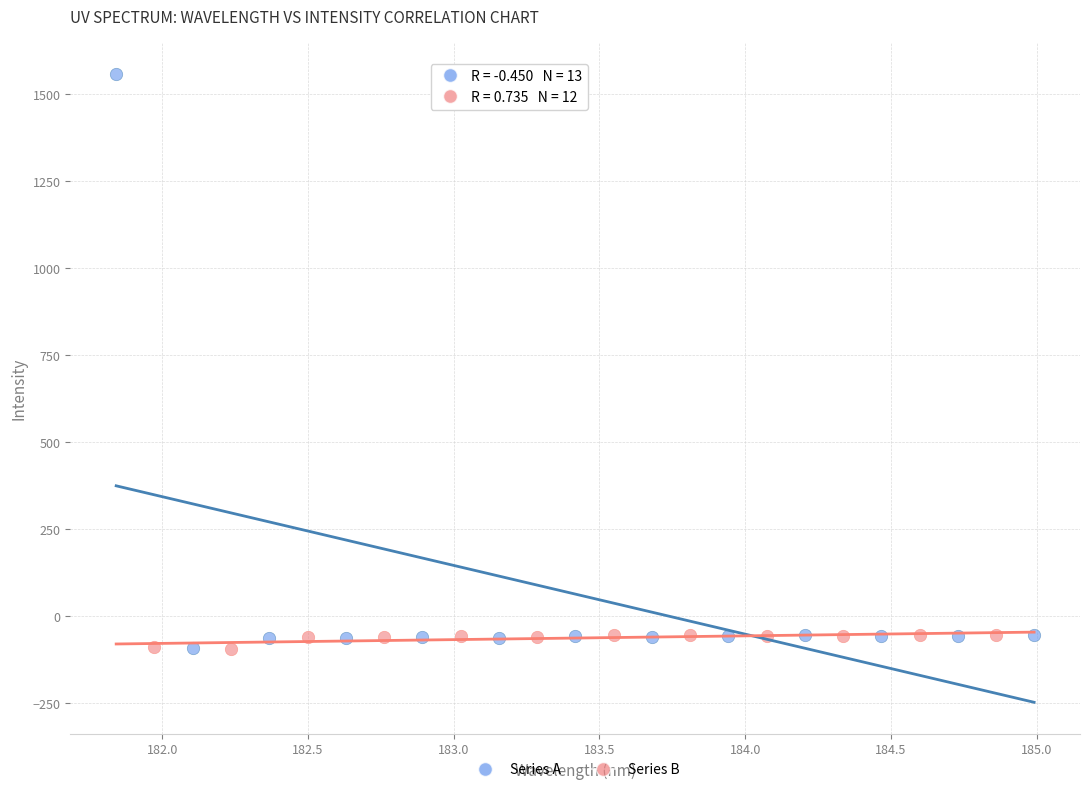

Which series has the largest Y range (max minus min)?

Series A